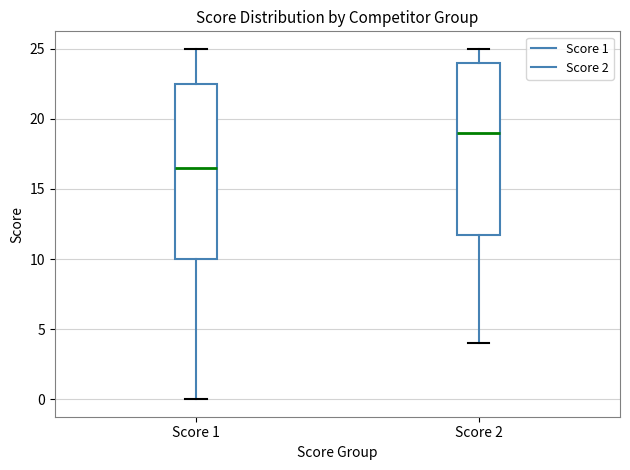

Reading left to right, read every box against the y-axis: the position of its median line, the range the box covers, and the ends of its whiskers. The values are not printed on the chart, so give them approximately, as read against the axis.

Score 1: median 16.5, box 10.0 to 22.5, whiskers 0.0 to 25.0
Score 2: median 19.0, box 12.0 to 24.0, whiskers 4.0 to 25.0